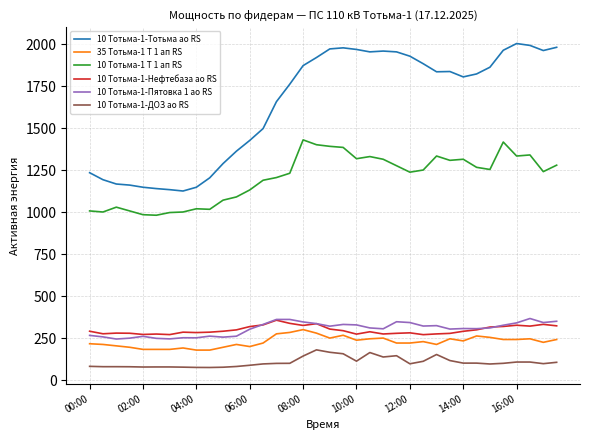

What is the greatest value displayed?

2003.2